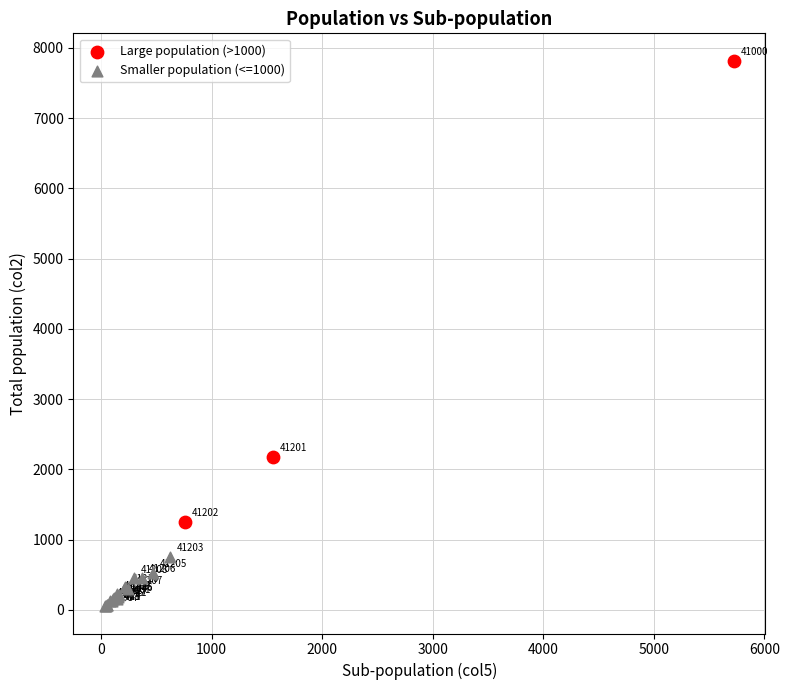

Which series has the largest Y range (max minus min)?

Large population (>1000)